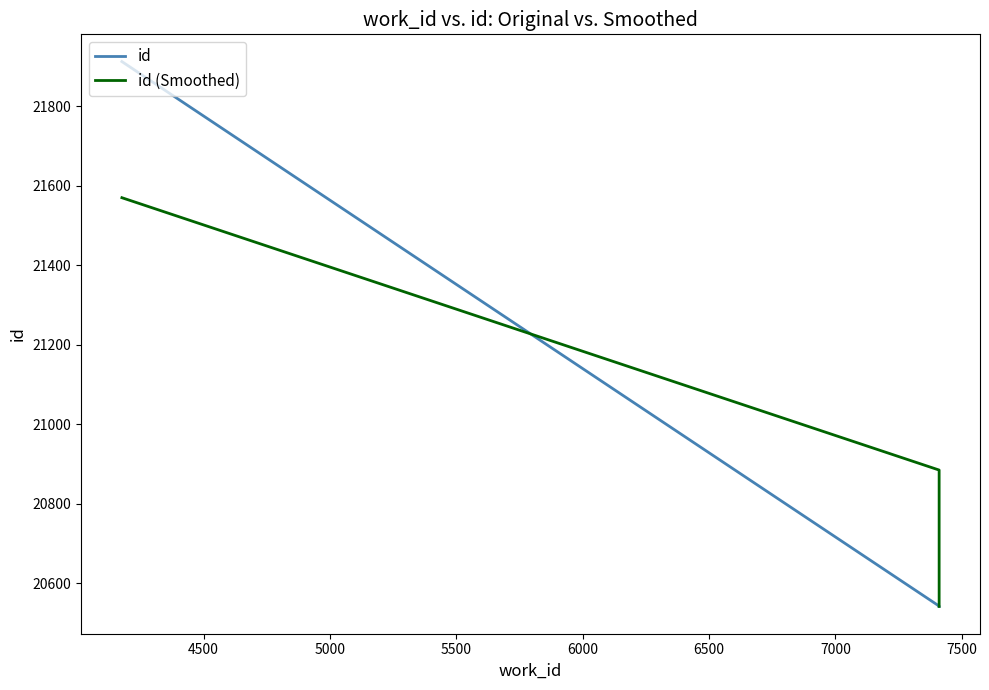

True or false: id has a value of 31402.9 at 4000.

False